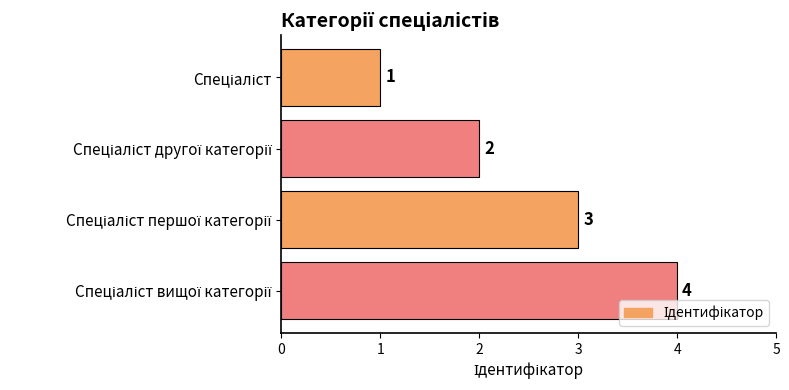

Count the values in the range 2 to 4.

3